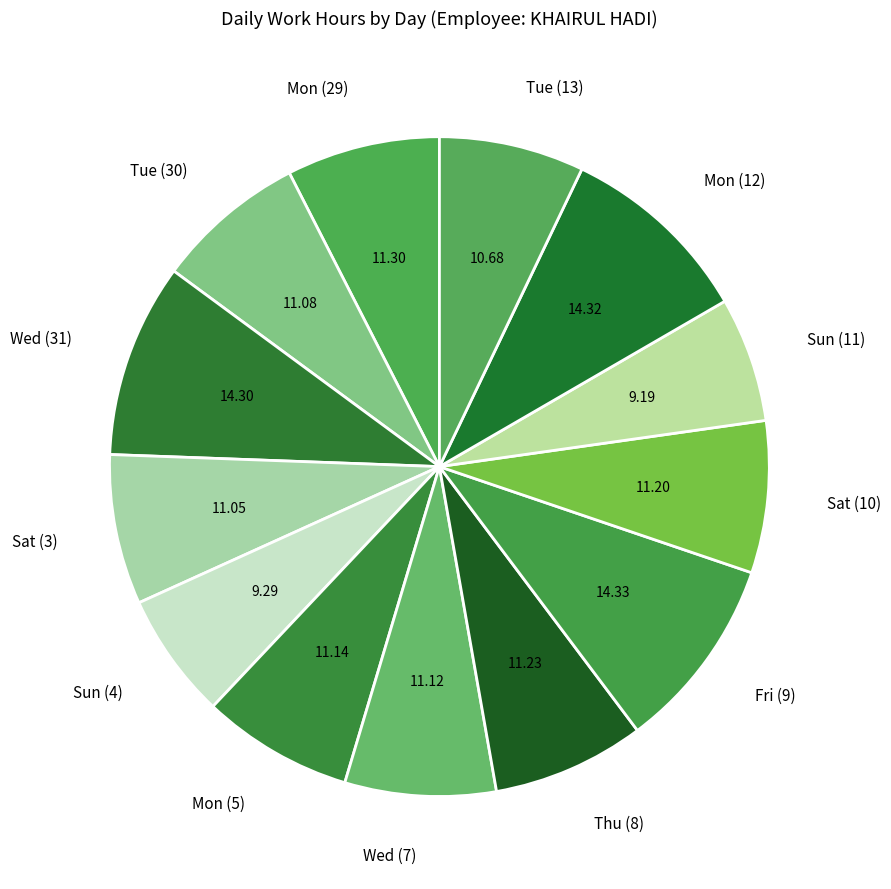

Is there a majority slice in this chart?

No